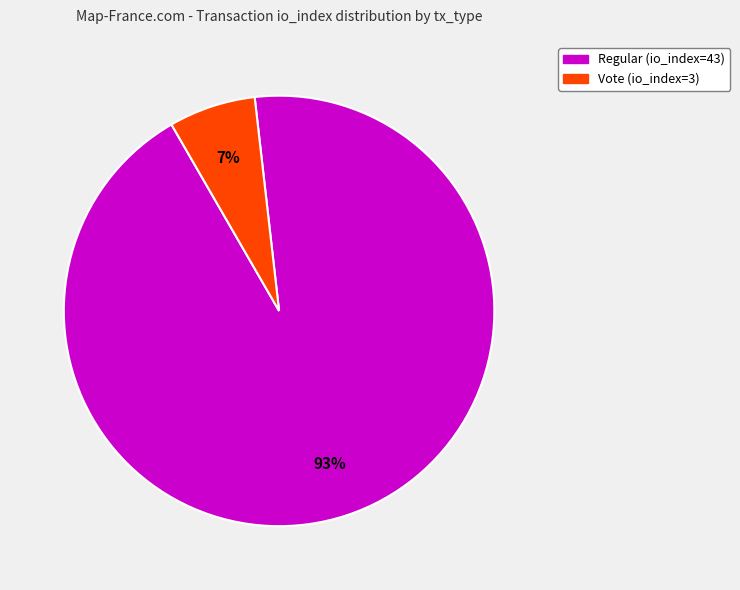

Combined, do Regular (io_index=43) and Vote (io_index=3) account for over 50%?

Yes